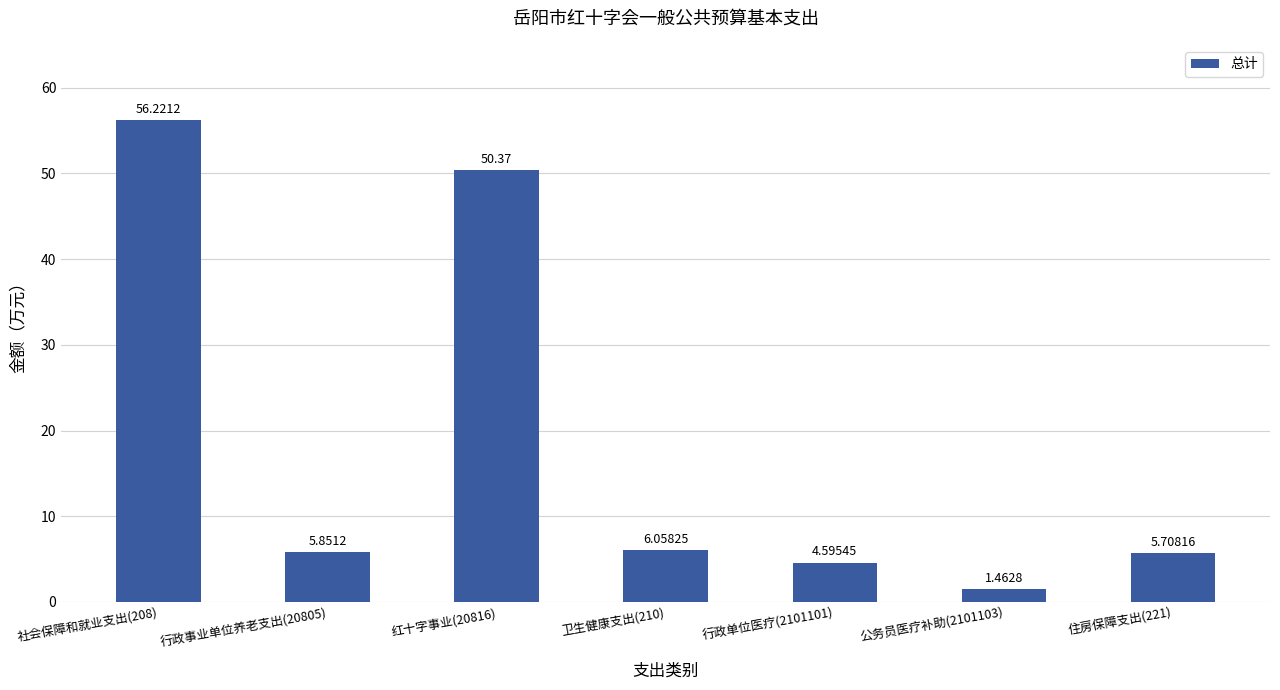

What is the sum of the values at 公务员医疗补助(2101103) and 红十字事业(20816)?

51.8